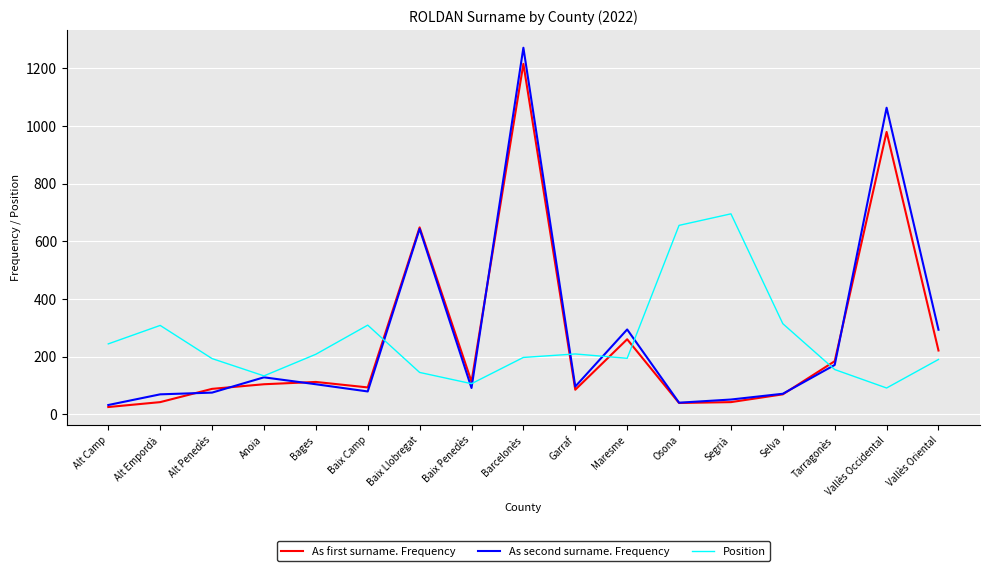

True or false: As first surname. Frequency has a value of 39 at Osona.

True